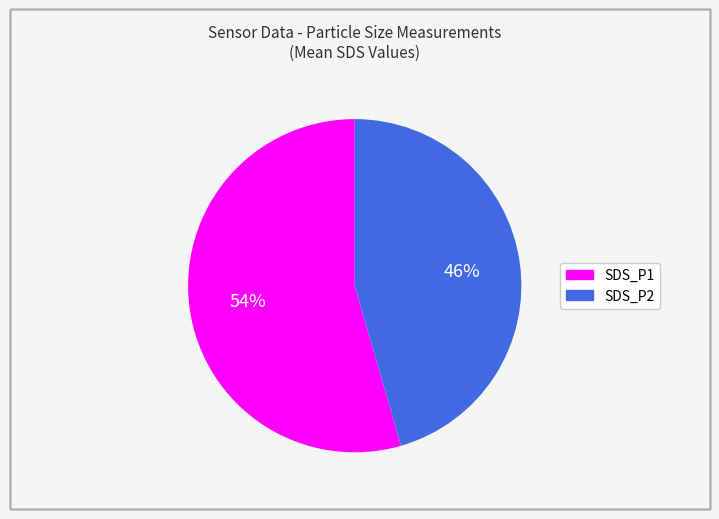

Rank the categories by value from highest to lowest.

SDS_P1, SDS_P2